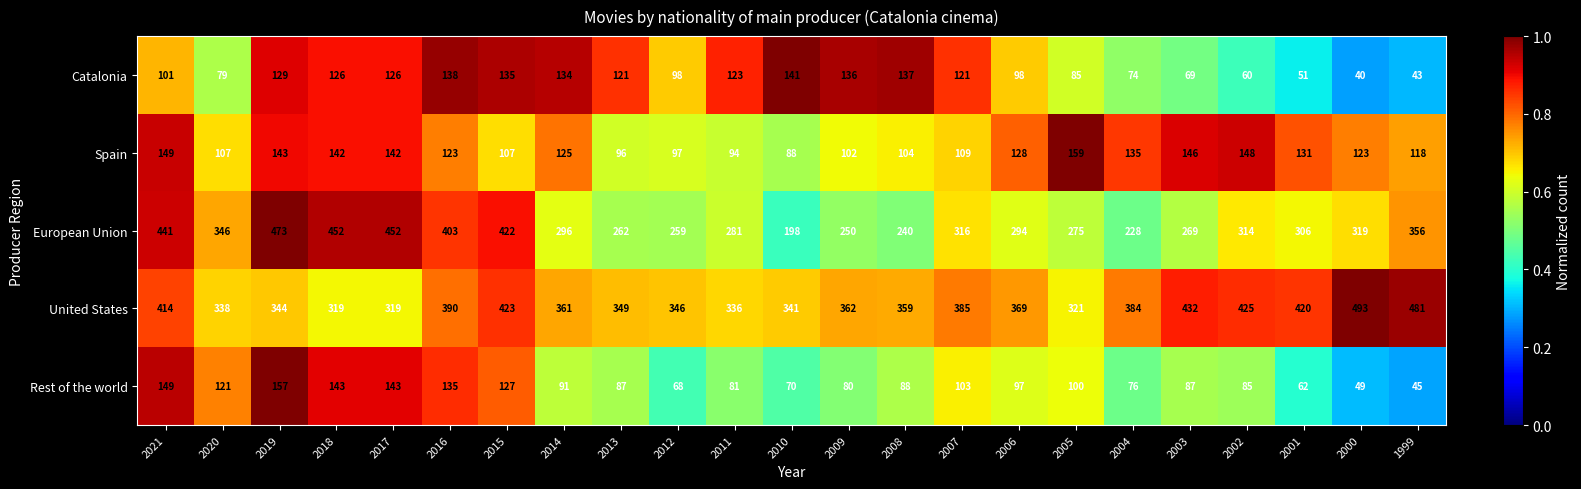

What is the difference between the Catalonia values at 2012 and 2009?

38